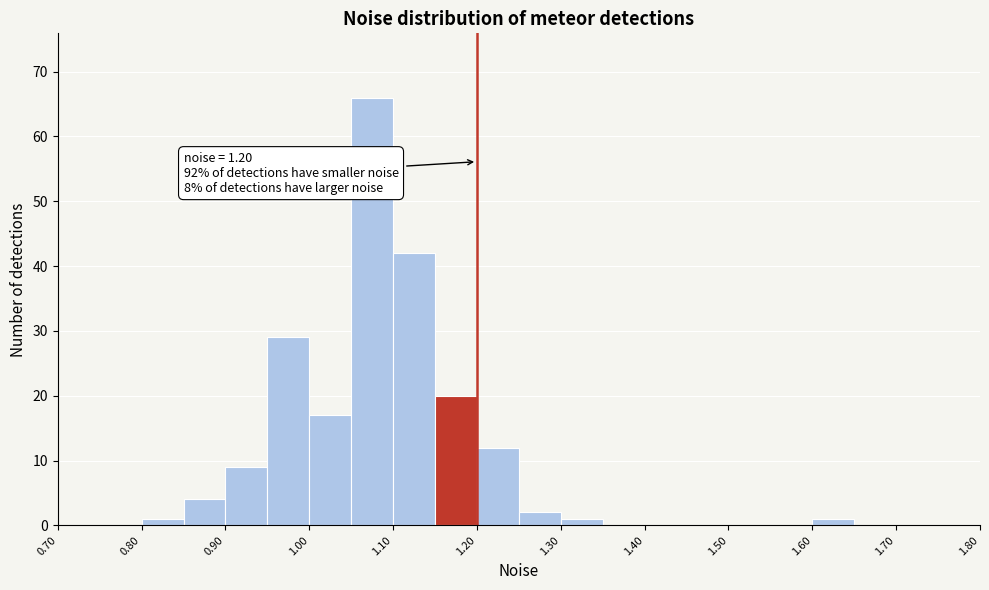

Which range on the x-axis has the tallest bar?

1.05 to 1.10